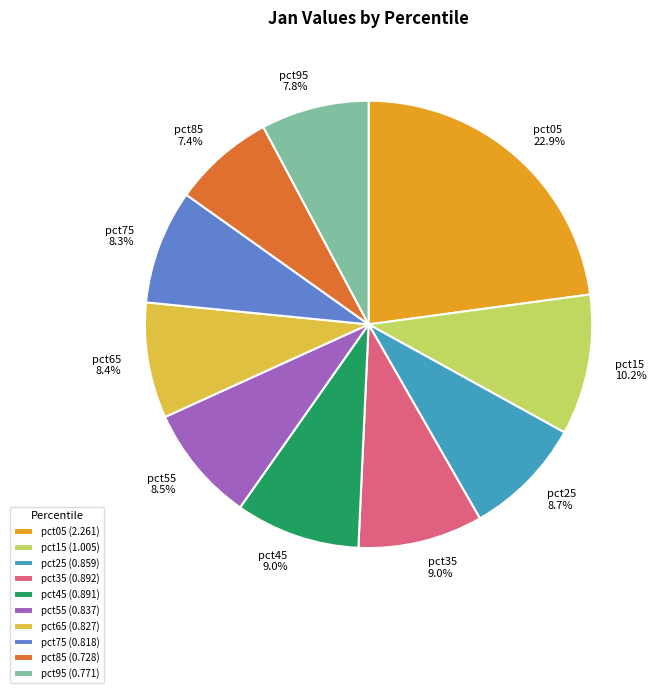

Between pct65 and pct85, which is larger?

pct65